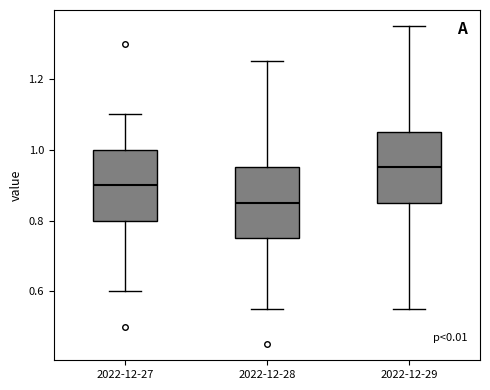

Reading left to right, transcribe this box plot: for each box, give where its median line is, the range the box spans, and where its two whiskers end, as read against the y-axis. The values are not printed on the chart, so give them approximately, as read against the axis.

2022-12-27: median 0.90, box 0.80 to 1.00, whiskers 0.60 to 1.10
2022-12-28: median 0.86, box 0.76 to 0.96, whiskers 0.56 to 1.26
2022-12-29: median 0.96, box 0.86 to 1.06, whiskers 0.56 to 1.36